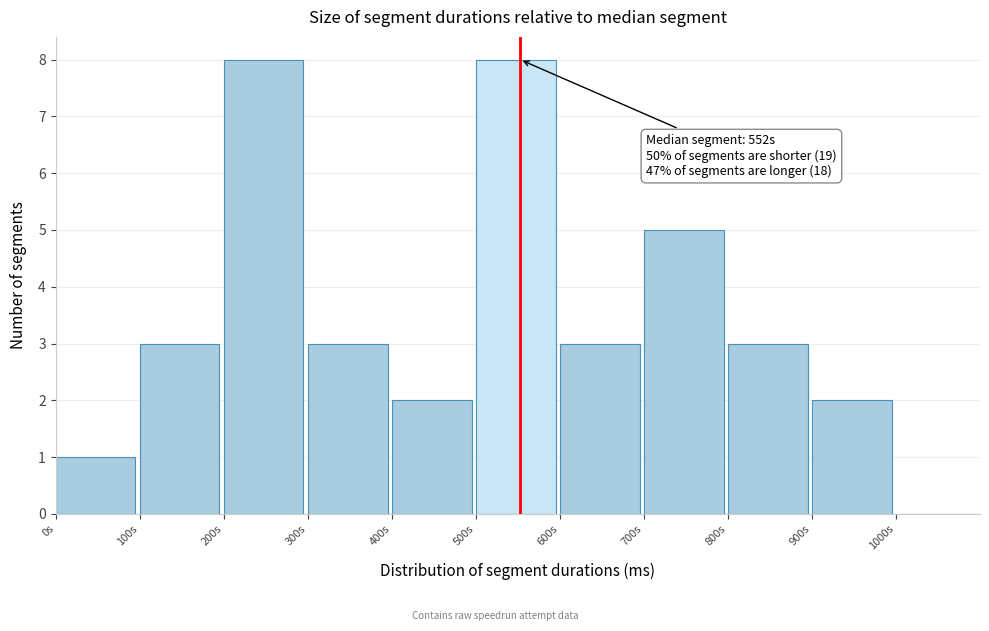

Reading left to right, what are all the values shown in this chart?

0s=1	100s=3	200s=8	300s=3	400s=2	500s=8	600s=3	700s=5	800s=3	900s=2	1000s=0